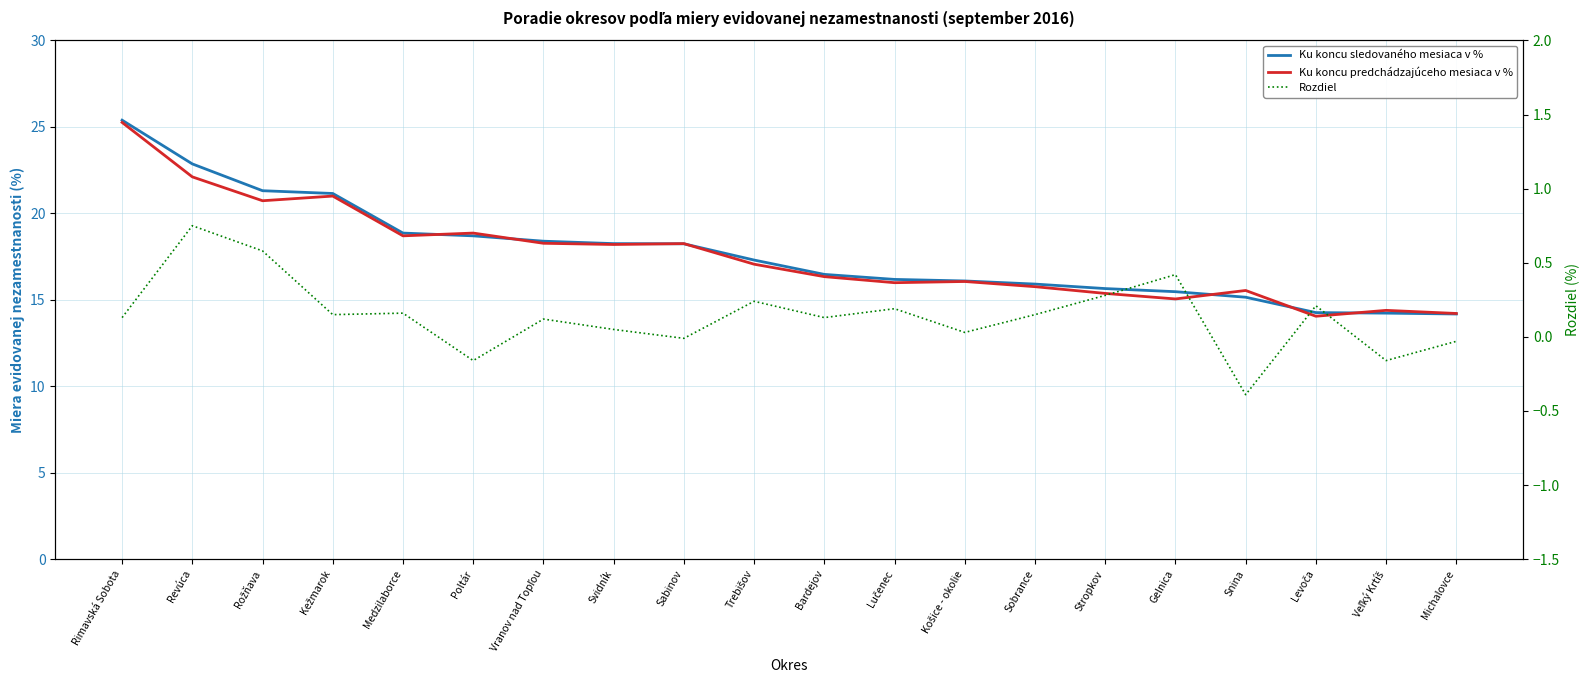

Count the number of data series in this chart.

3